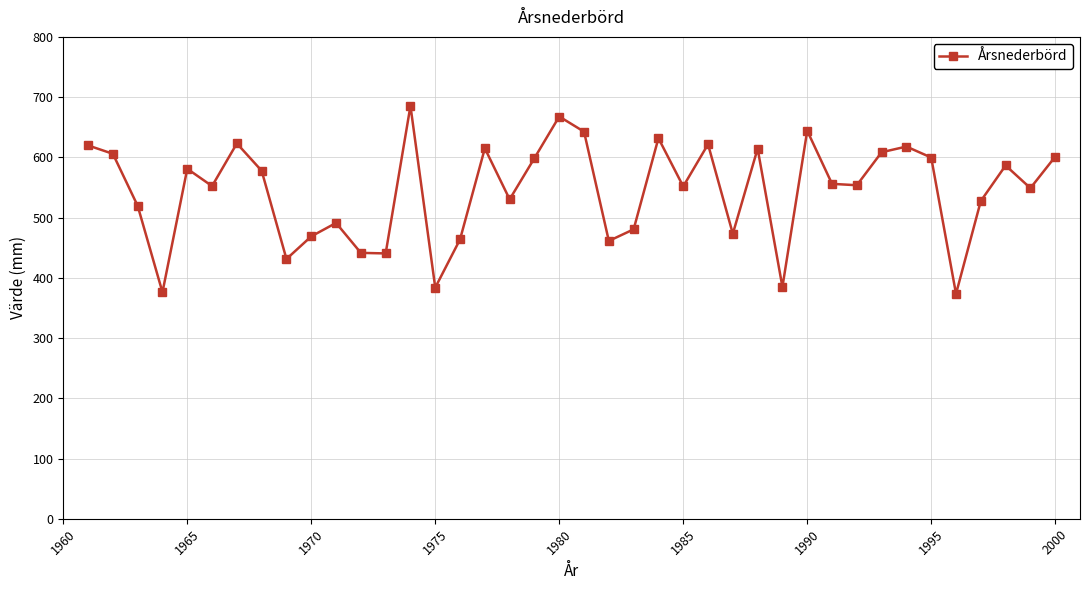

How many points are lower than both their immediate neighbors (excluding endpoints)?

13